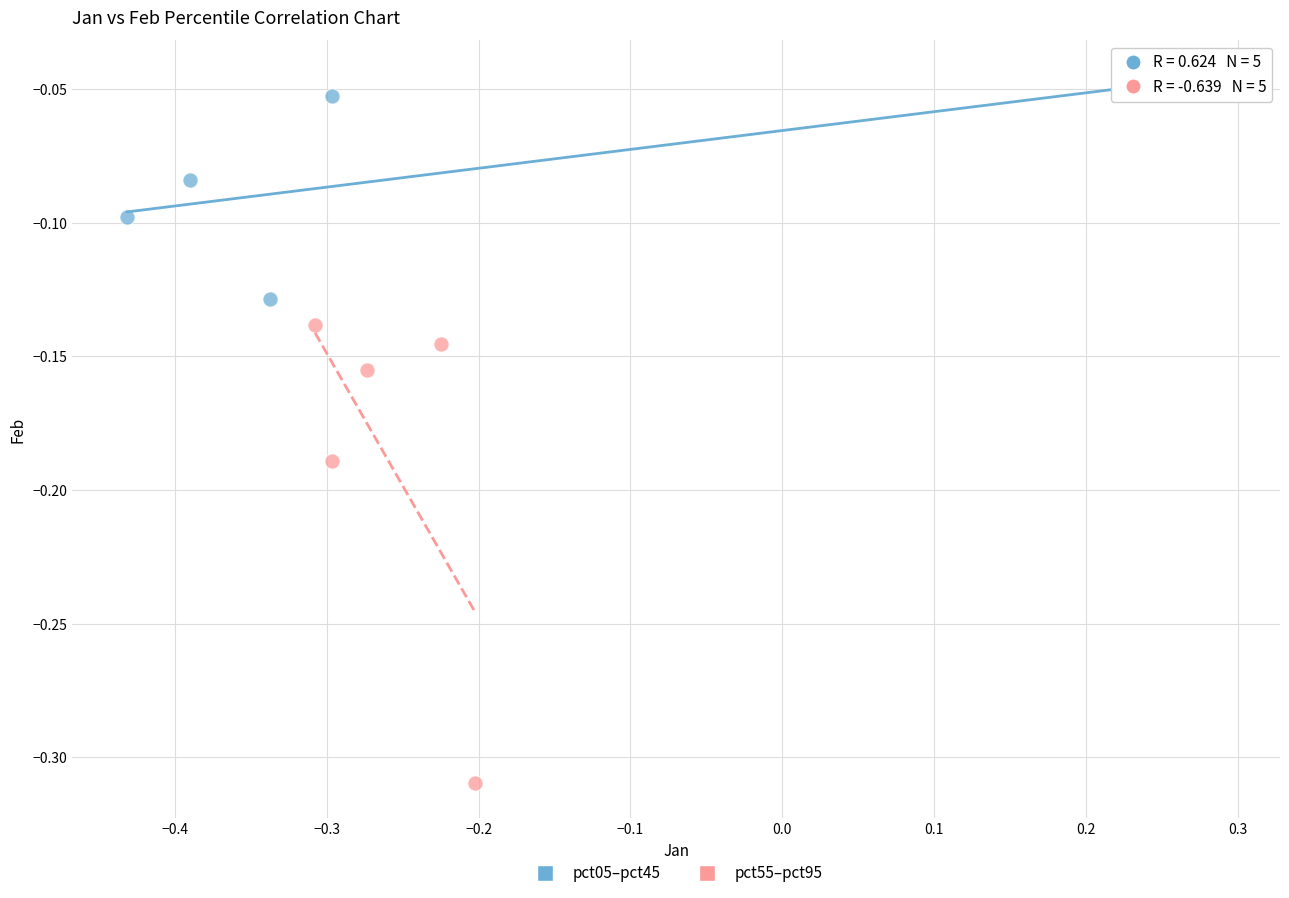

Which series contains the highest Y value?

pct05–pct45